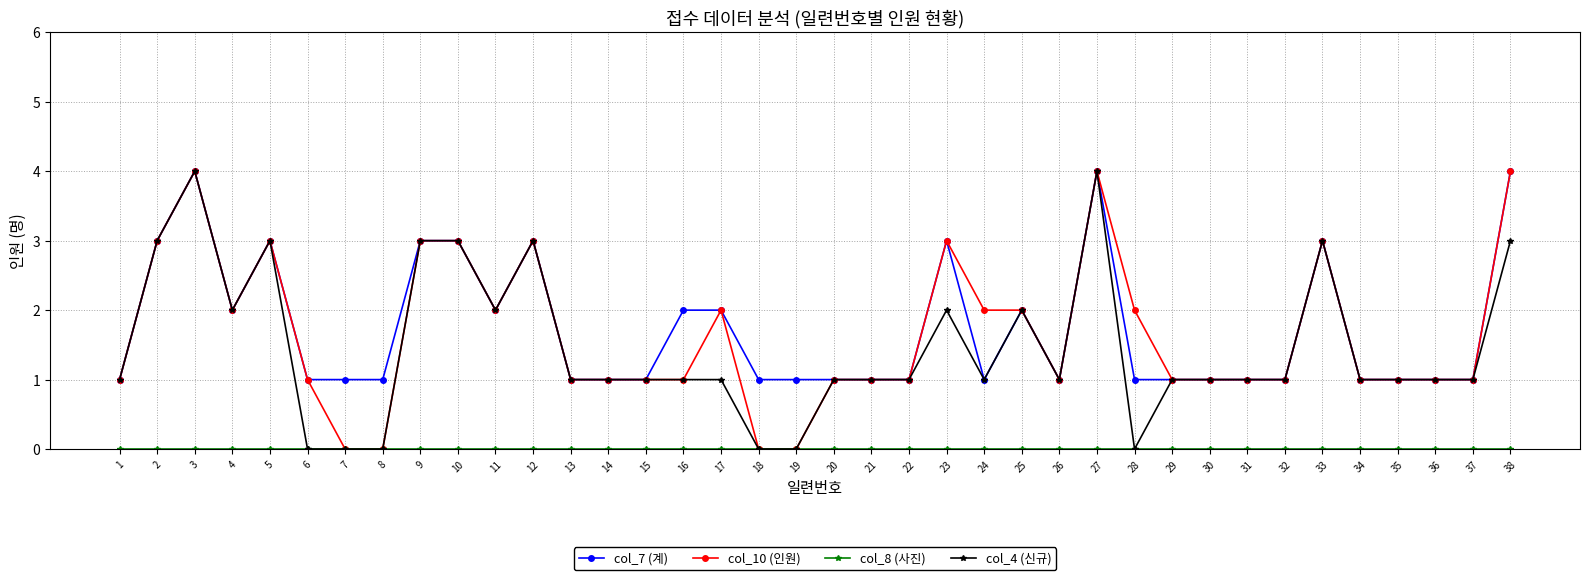

The value of col_10 (인원) at 10 is 3. True or false?

True